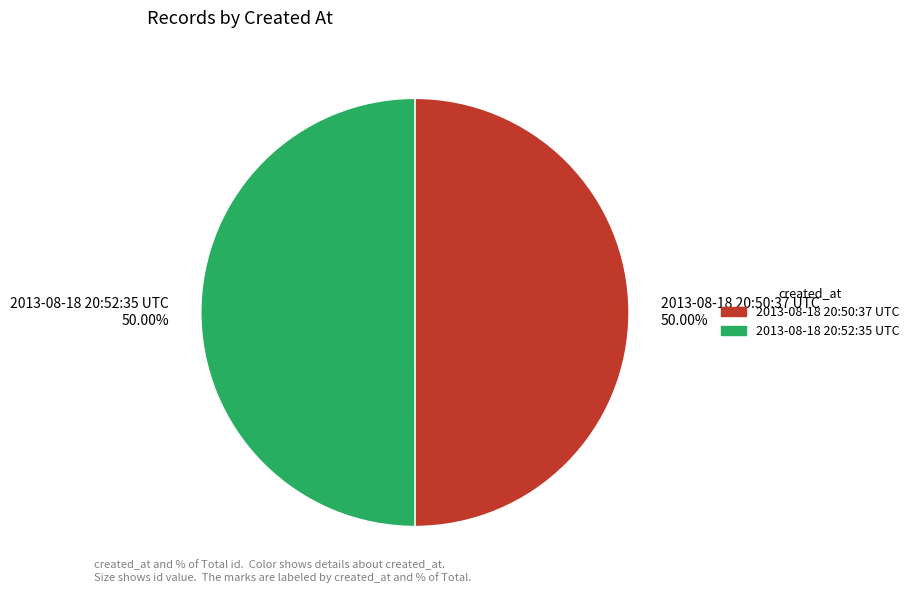

Approximately how many times larger is the value at 2013-08-18 20:52:35 UTC compared to 2013-08-18 20:50:37 UTC?

1.0